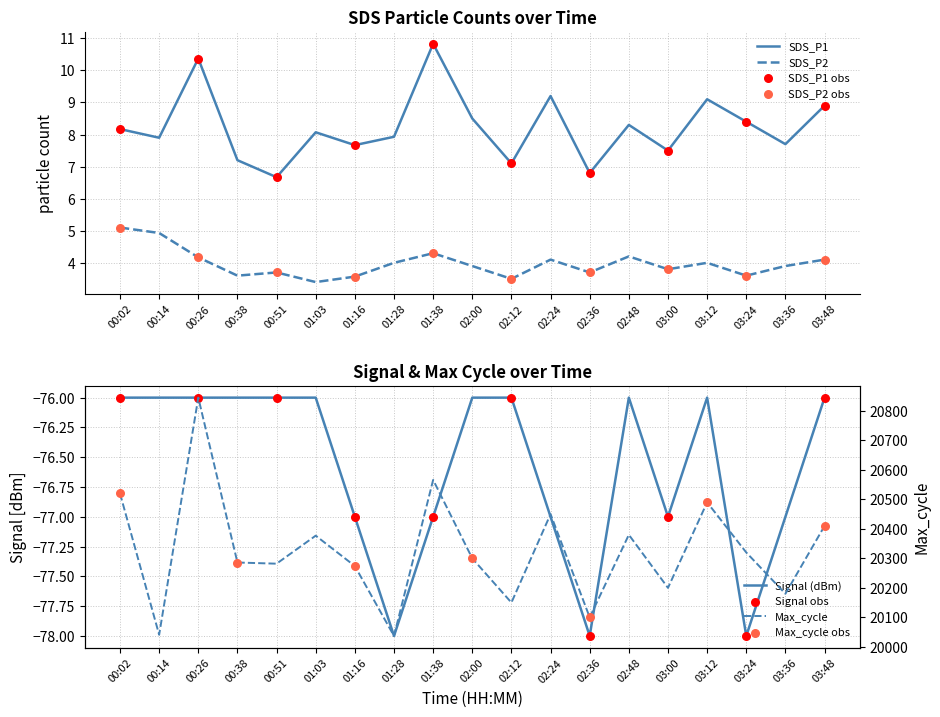

Which series reaches the maximum Y coordinate?

Max_cycle